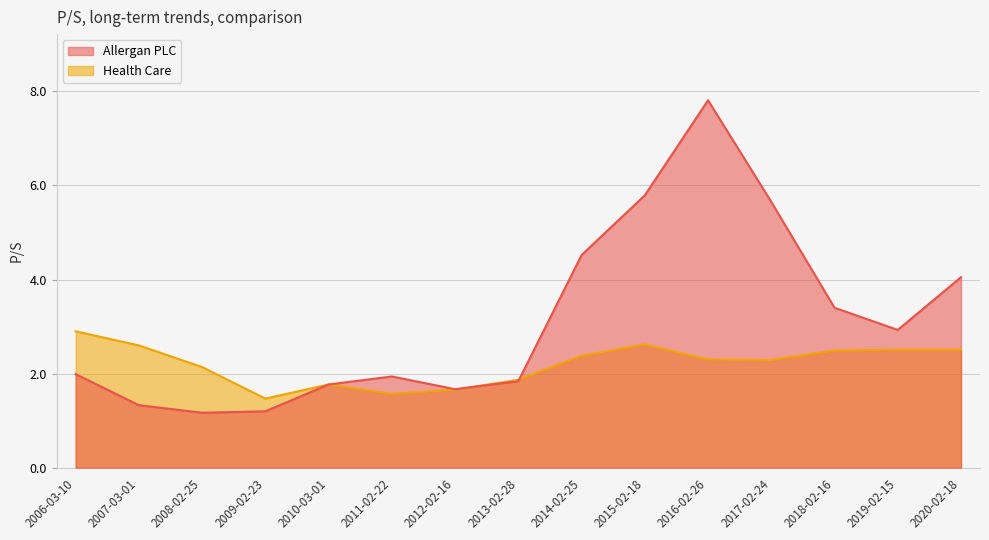

At which category does the chart reach its minimum across all series?

2008-02-25